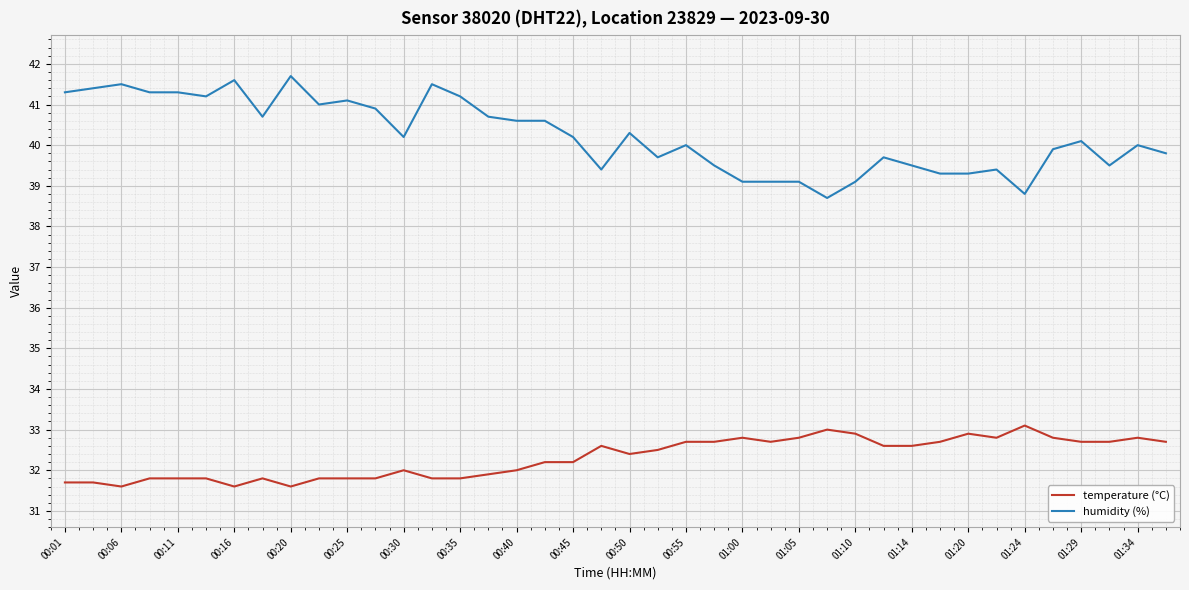

Count the number of categories in the chart.

40